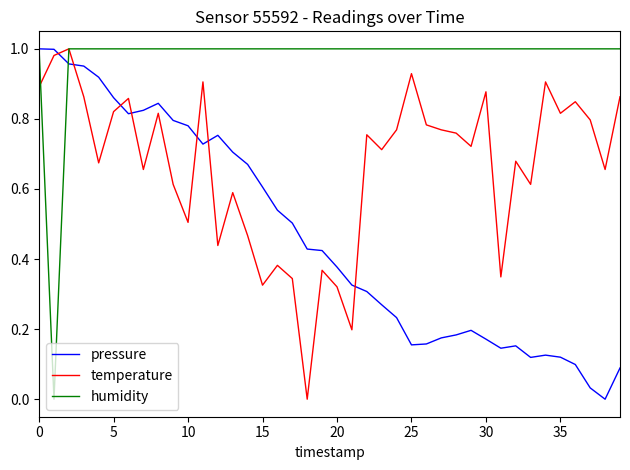

What are all the series names shown in the legend?

pressure, temperature, humidity